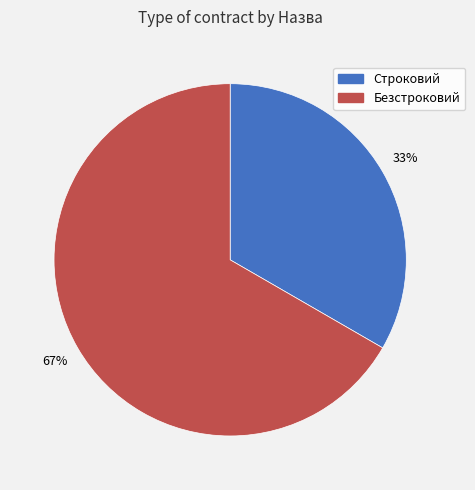

What percentage is the Строковий slice, to the nearest percent?

33%